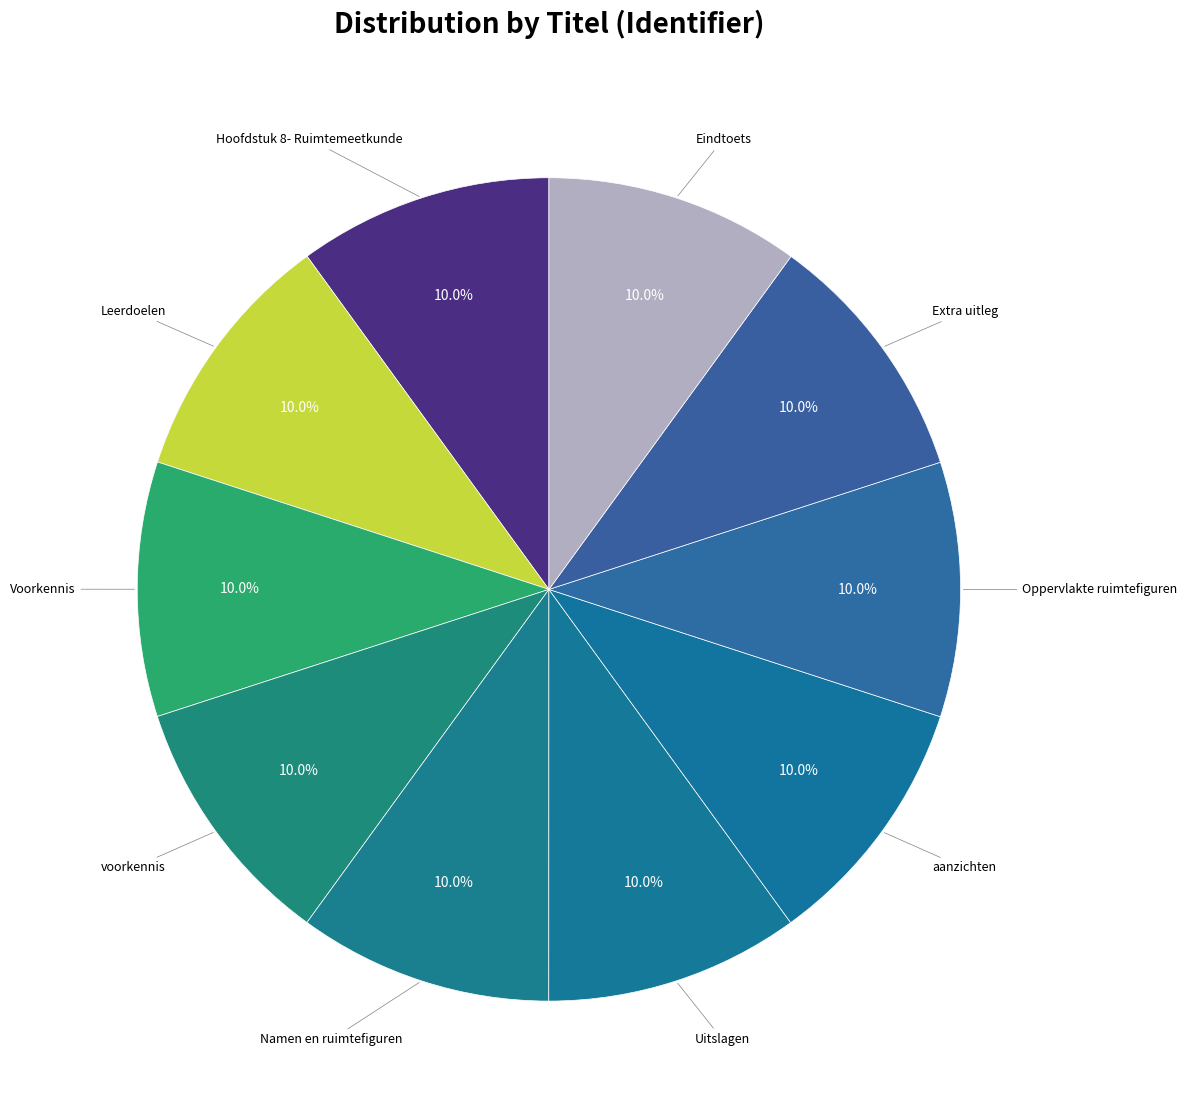

Which category has the smallest portion of the pie?

Hoofdstuk 8- Ruimtemeetkunde